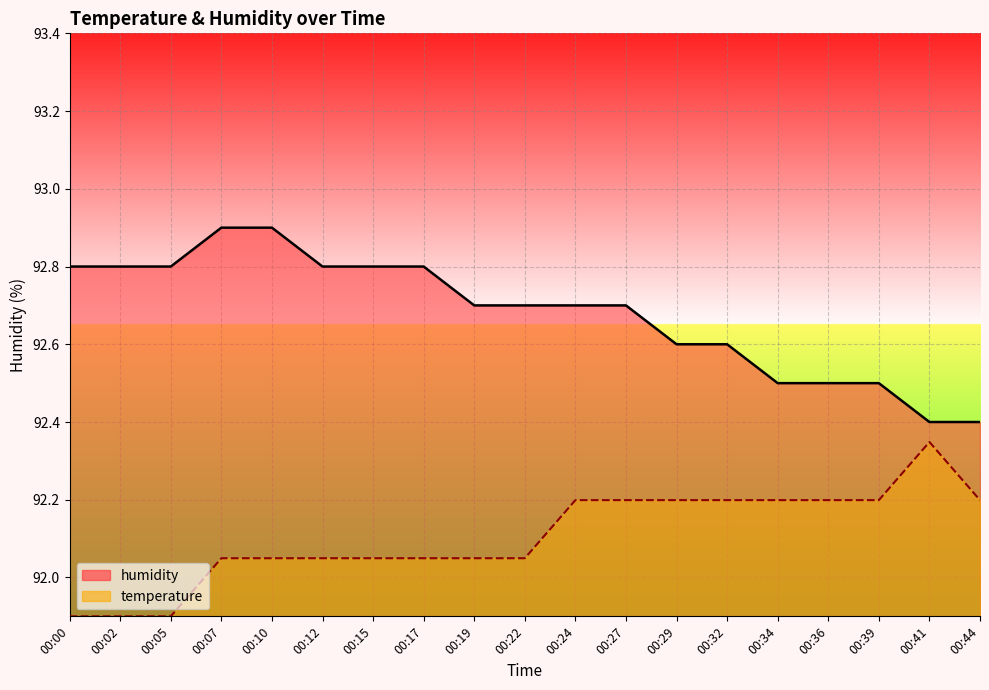

Which has a higher value, 00:15 or 00:05?

00:15